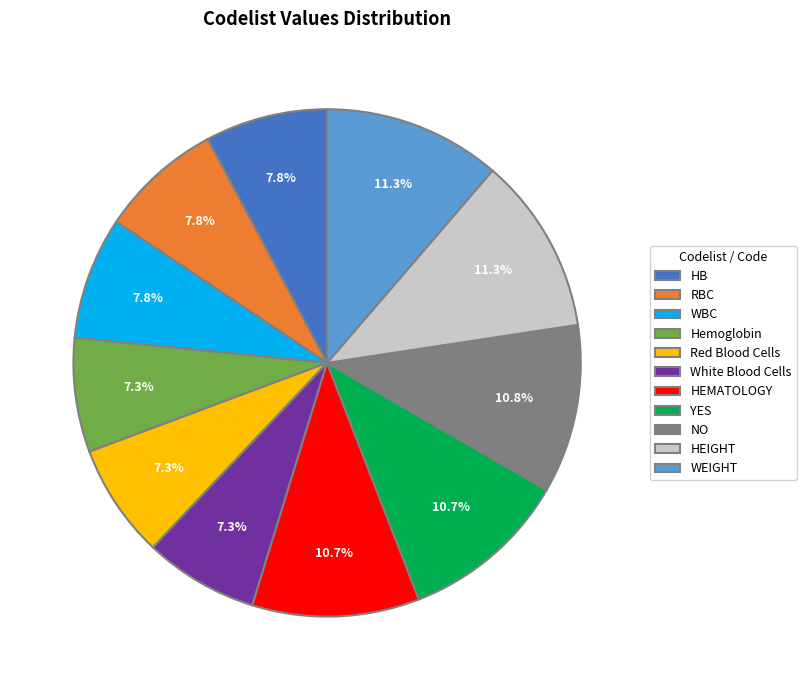

What percentage do RBC and HEIGHT together represent?

19.1%